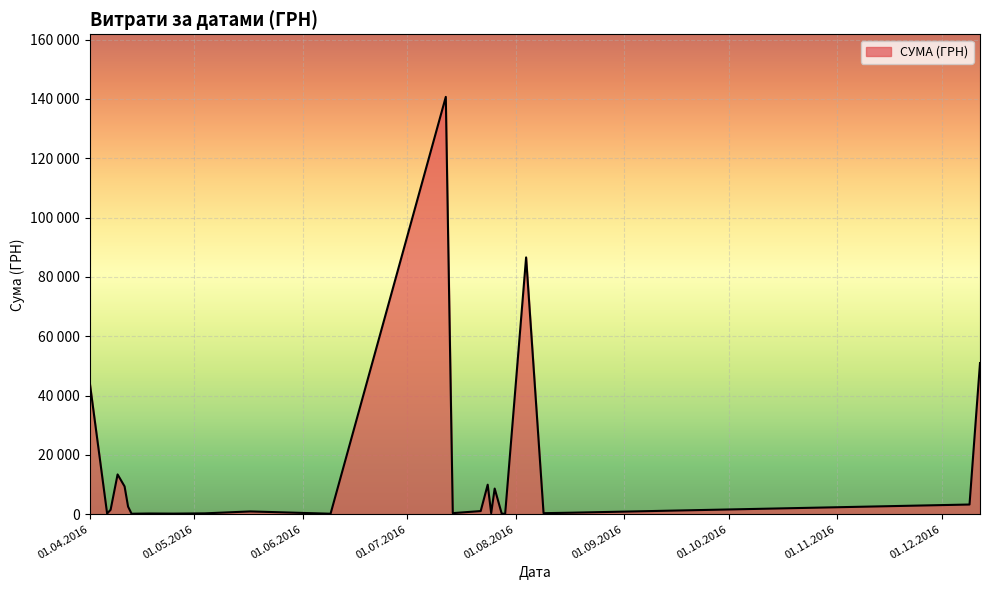

Does the chart display data point markers on the line(s)?

No